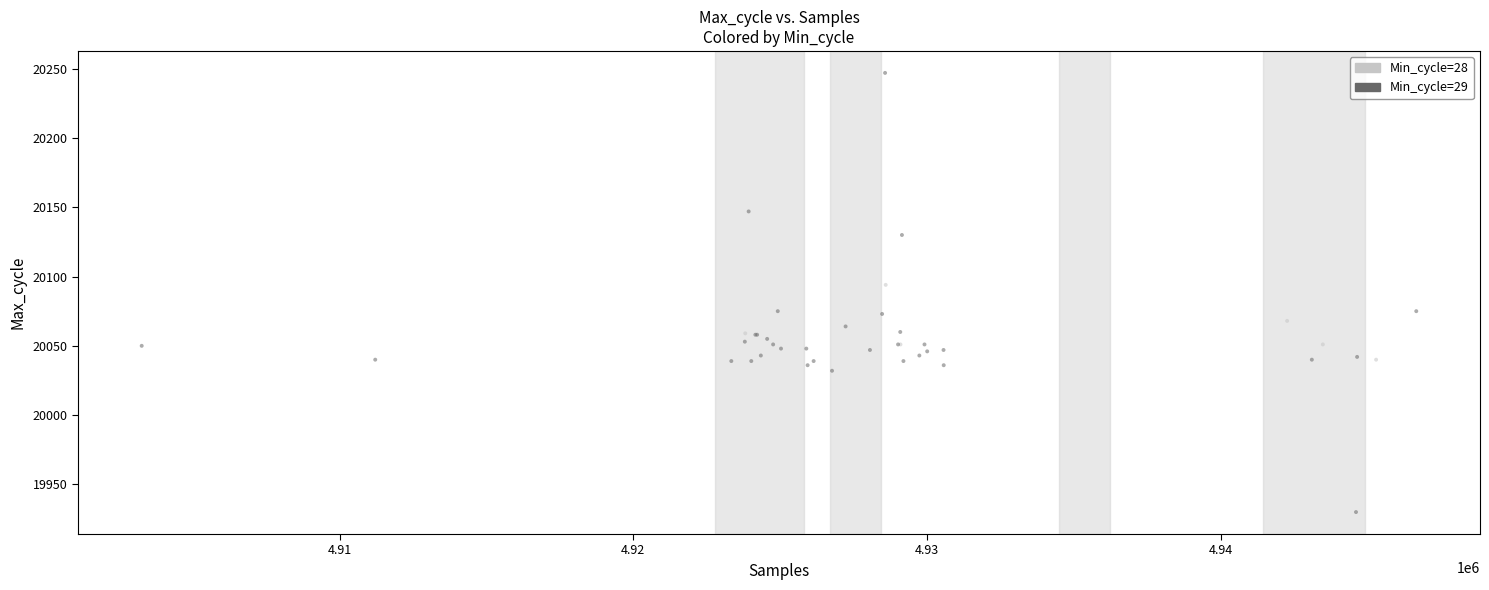

What Y value in the scatter plot is closest to 20088?

20094